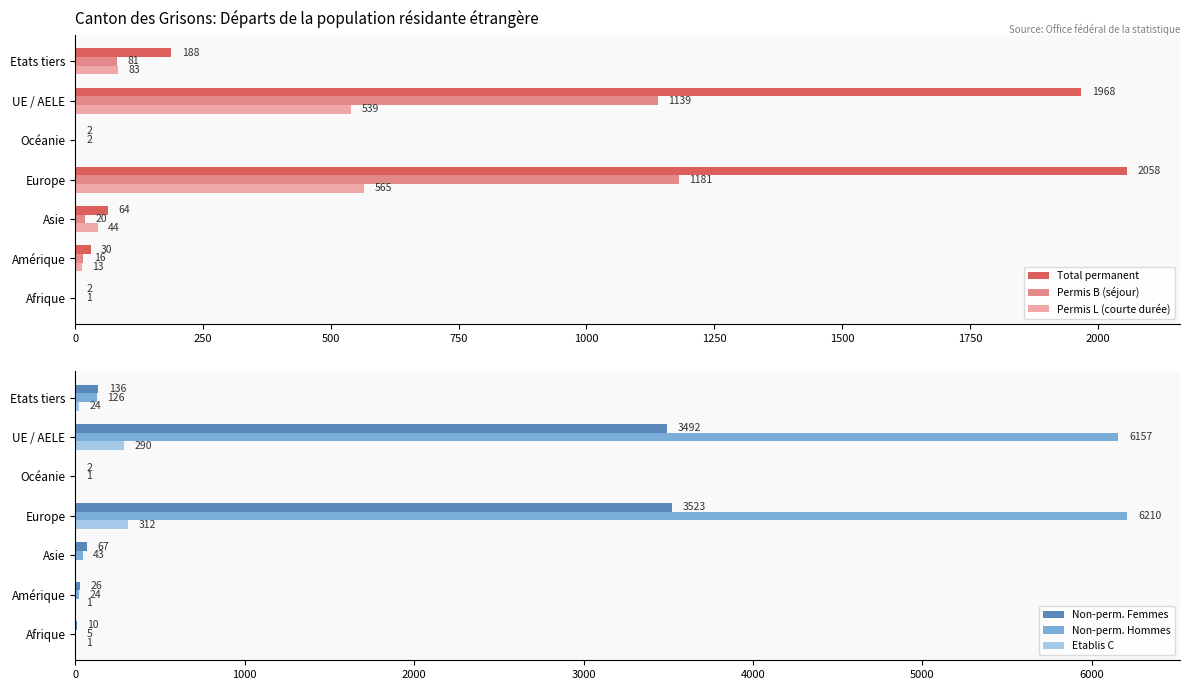

Is the value of Total permanent at Afrique greater than the value of Permis L (courte durée) at UE / AELE?

No